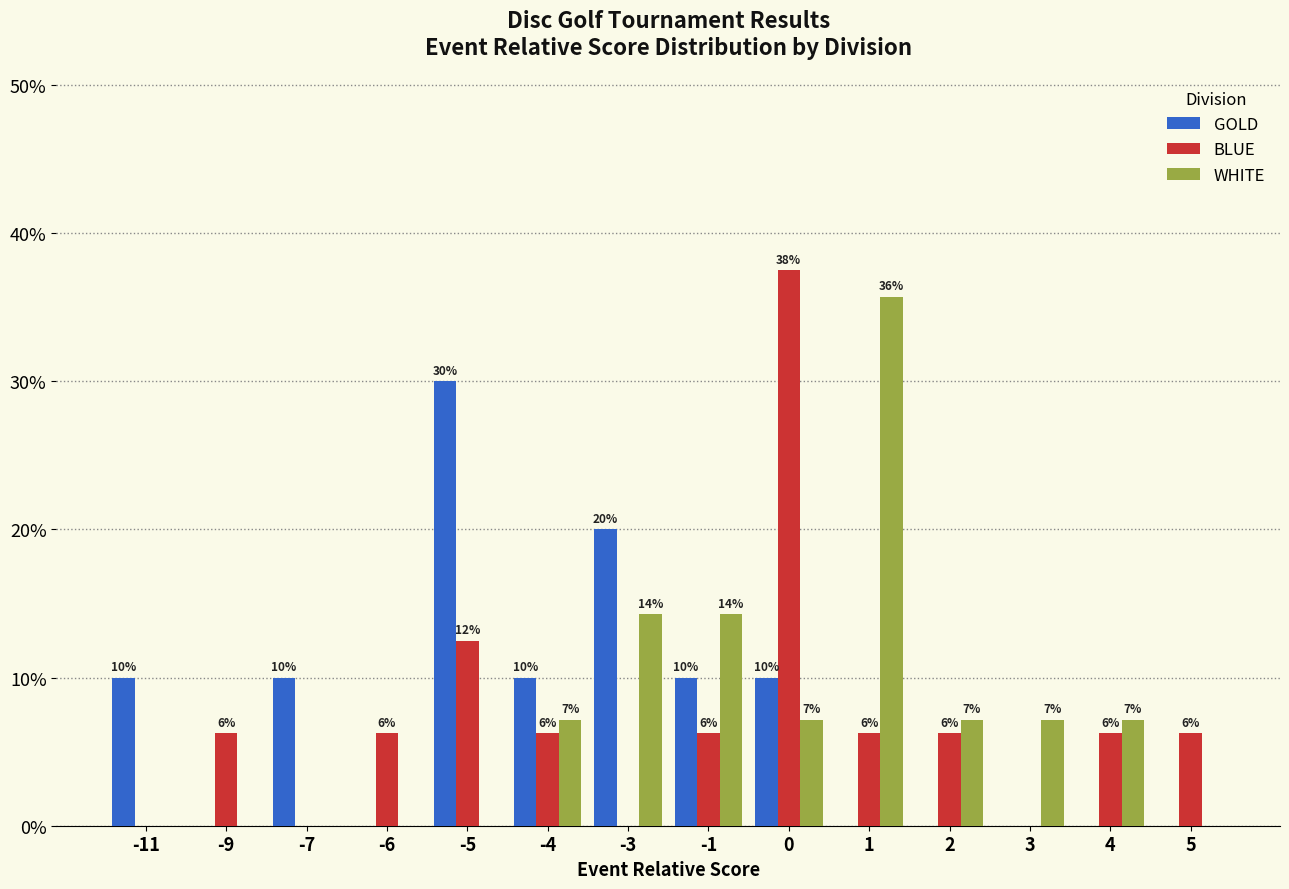

Reading right to left, what are all the values shown in this chart?

GOLD: 0.0	0.0	0.0	0.0	0.0	10.0	10.0	20.0	10.0	30.0	0.0	10.0	0.0	10.0
BLUE: 6.2	6.2	0.0	6.2	6.2	37.5	6.2	0.0	6.2	12.5	6.2	0.0	6.2	0.0
WHITE: 0.0	7.1	7.1	7.1	35.7	7.1	14.3	14.3	7.1	0.0	0.0	0.0	0.0	0.0